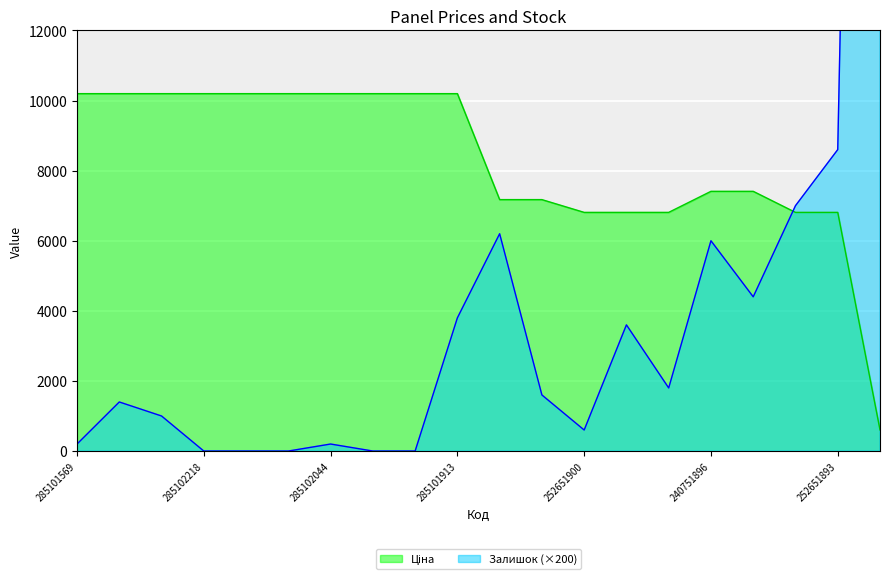

How many data points in Залишок are less than 1600?

10